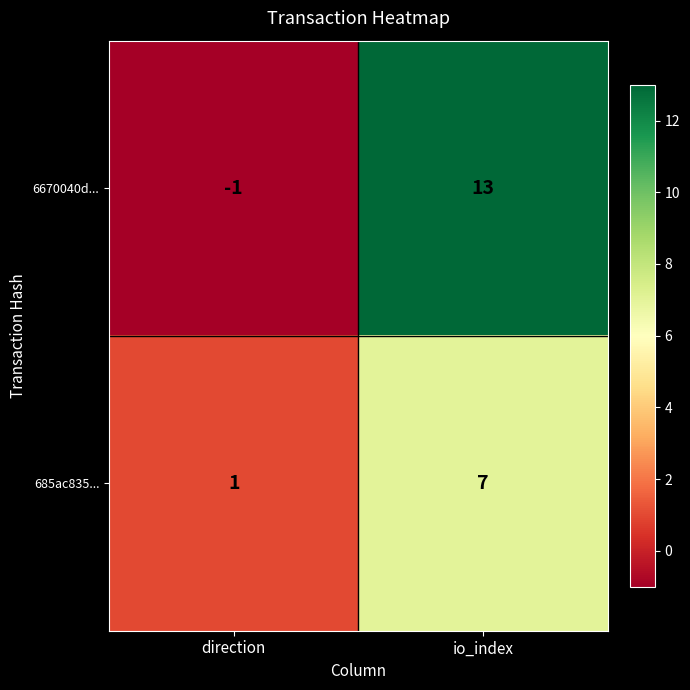

How many categories are shown in the chart?

2